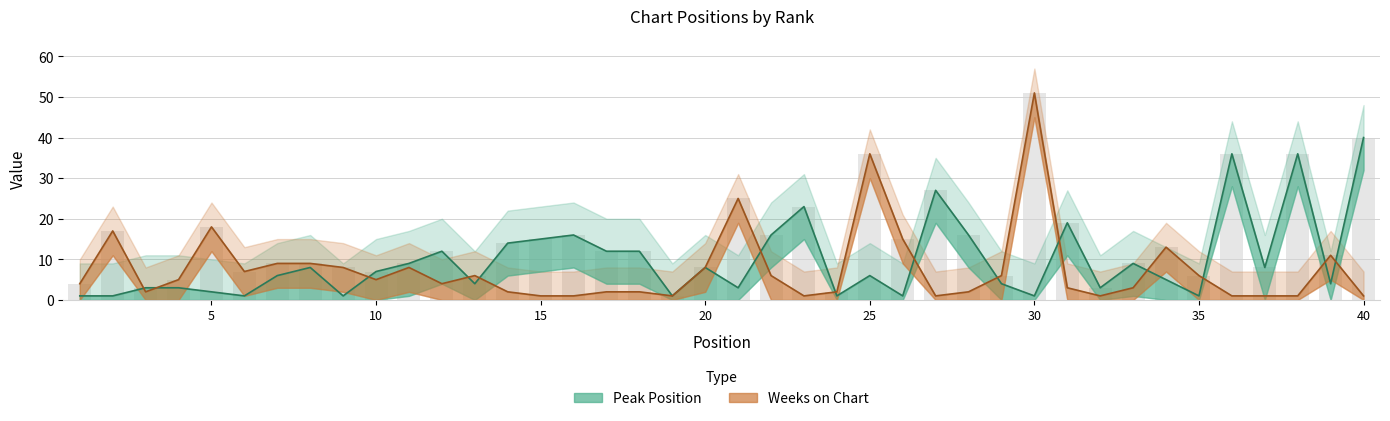

True or false: Weeks on Chart has a value of 2 at 29.

False